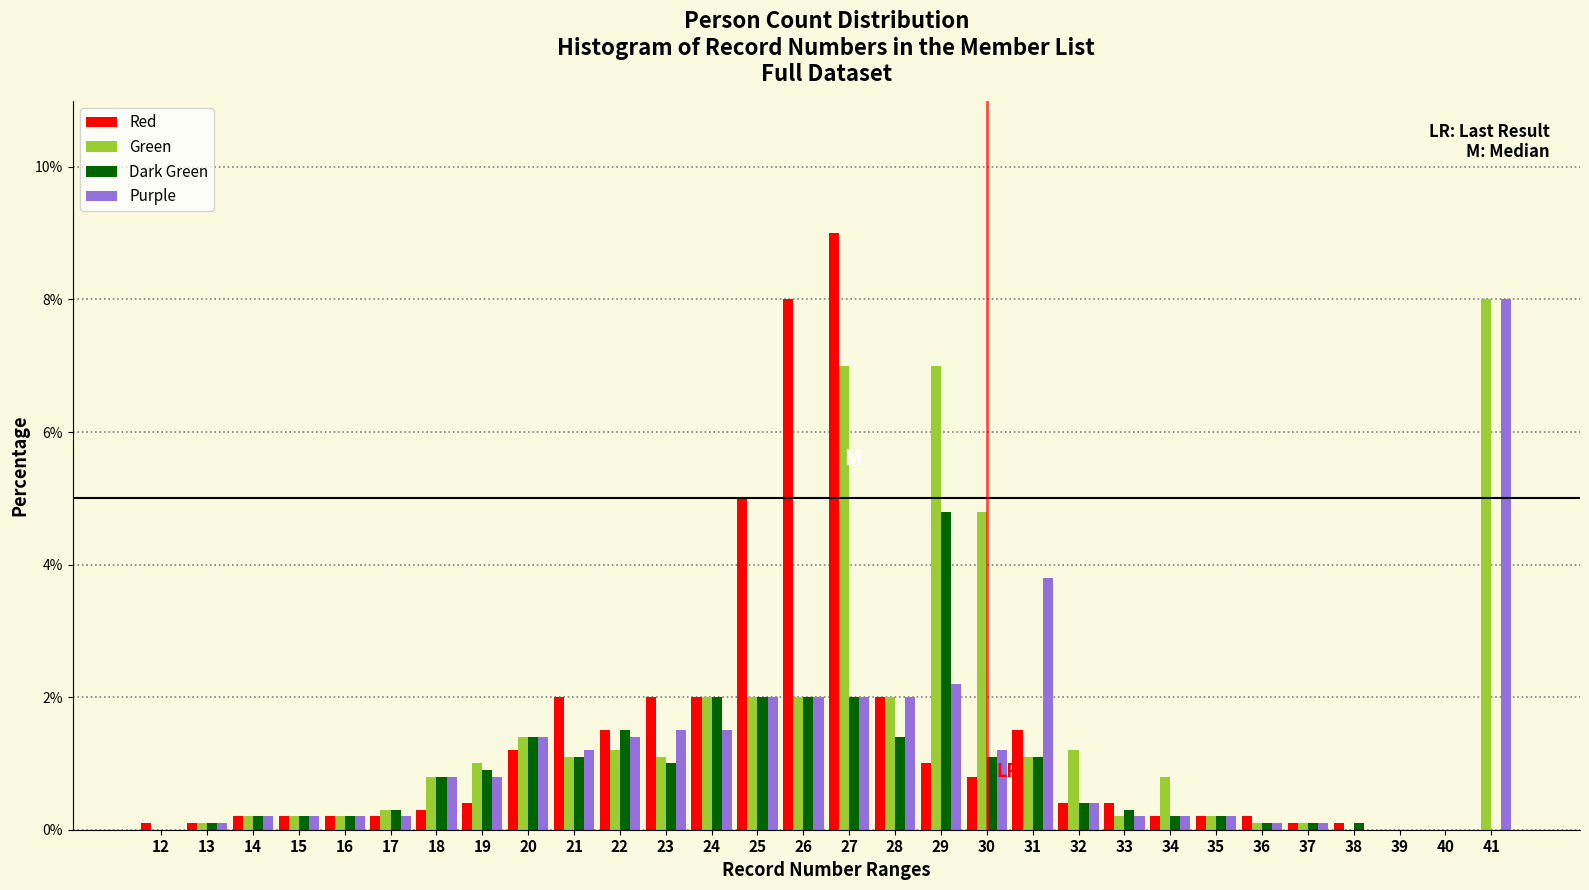

At which category is the sum across all series the highest?

27